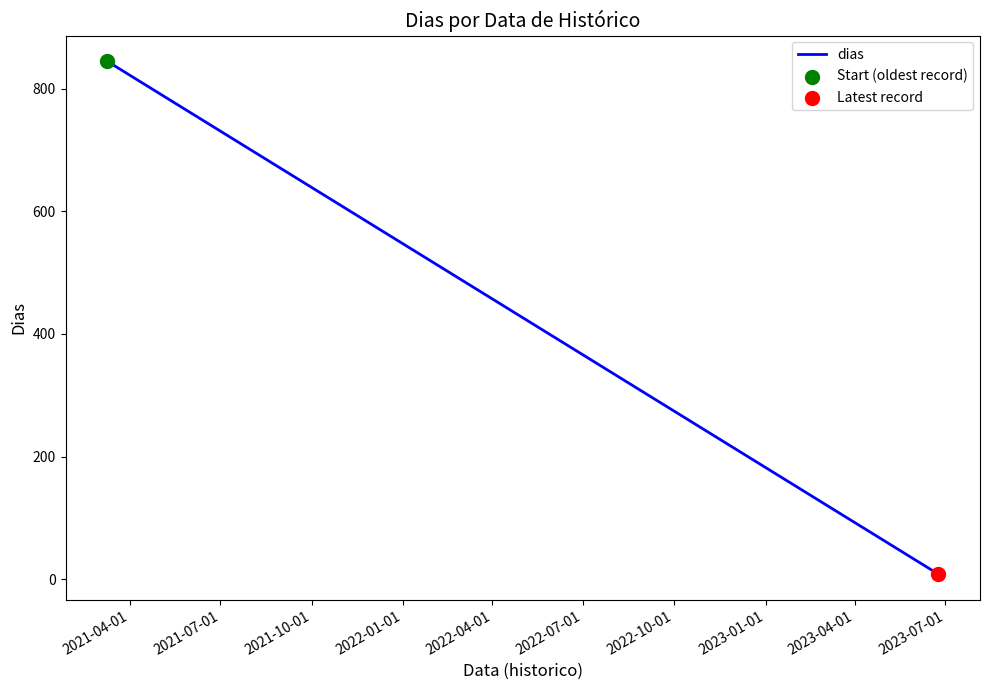

What is the difference between the maximum and minimum values?

837